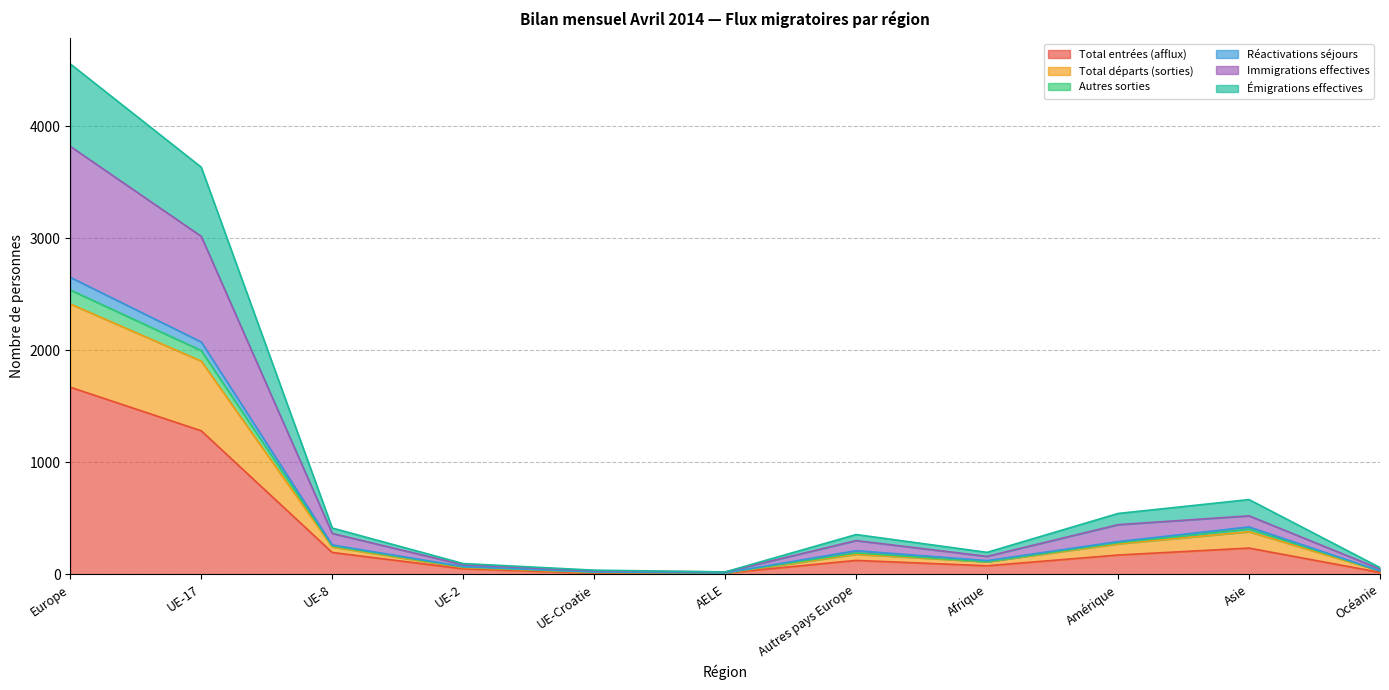

What are all the series names shown in the legend?

Total entrées (afflux), Total départs (sorties), Autres sorties, Réactivations séjours, Immigrations effectives, Émigrations effectives